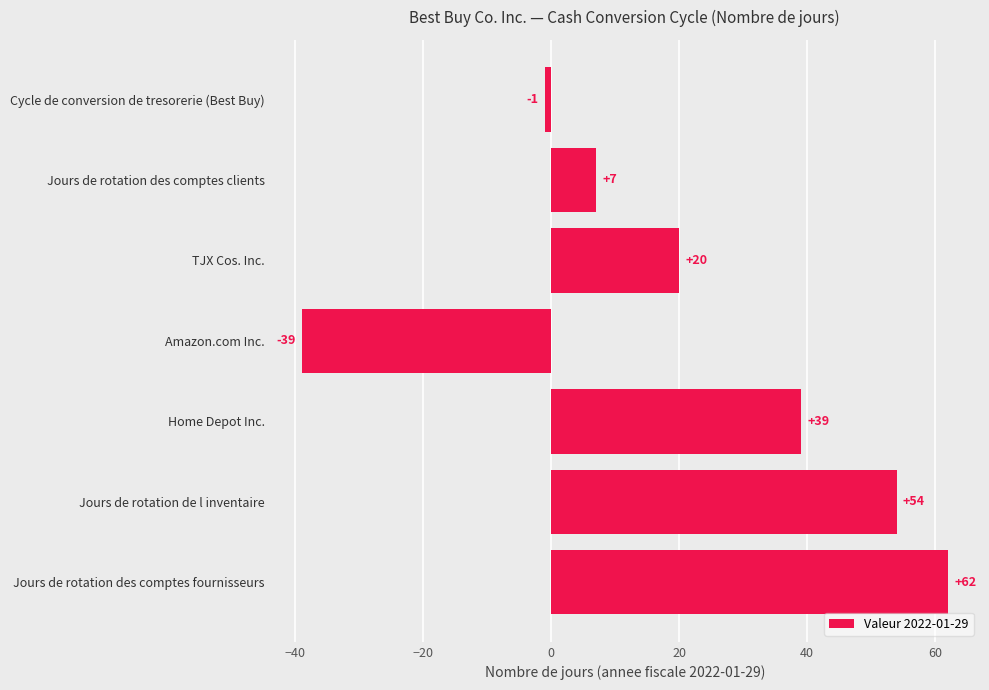

What value does the data have at Amazon.com Inc.?

-39